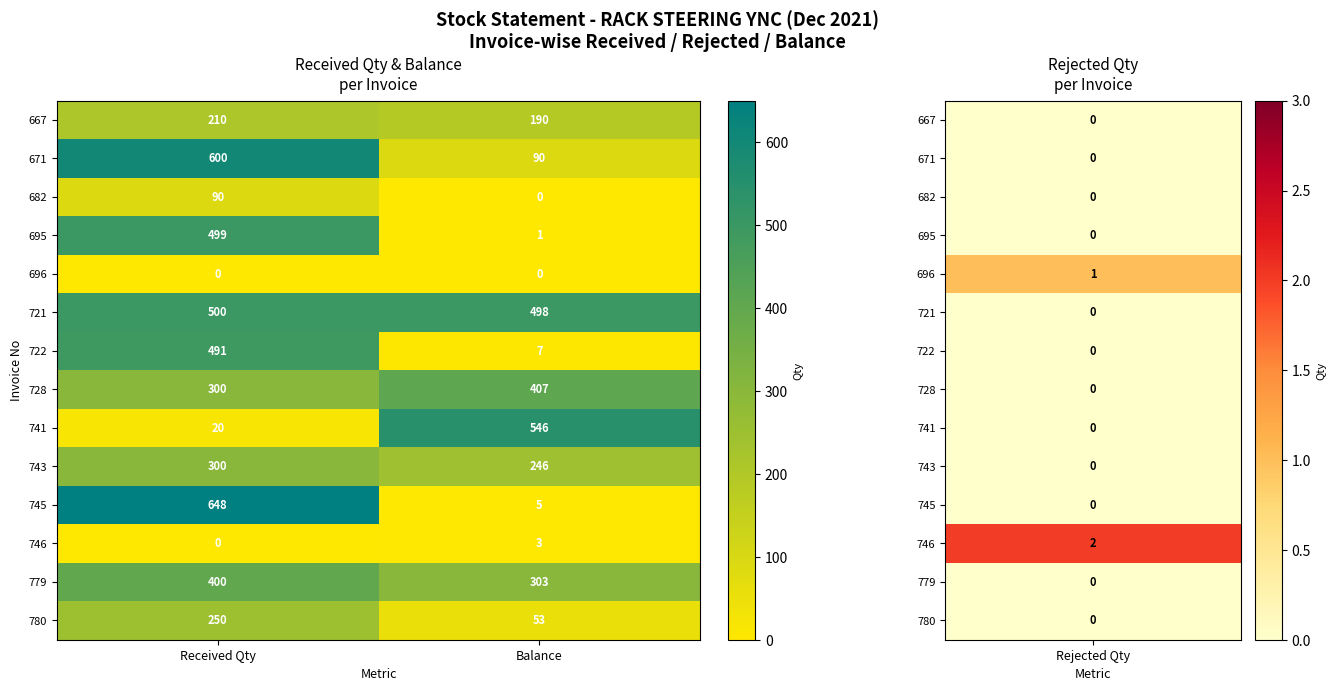

What is the sum of all 746 values?

3